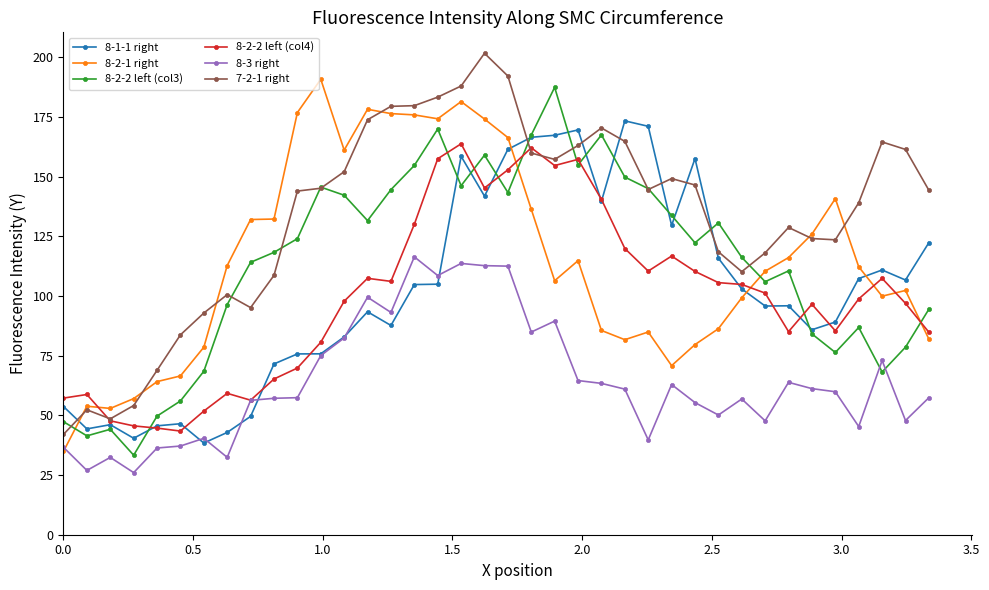

What is the lowest value of the 8-2-2 left (col3) series?

33.3